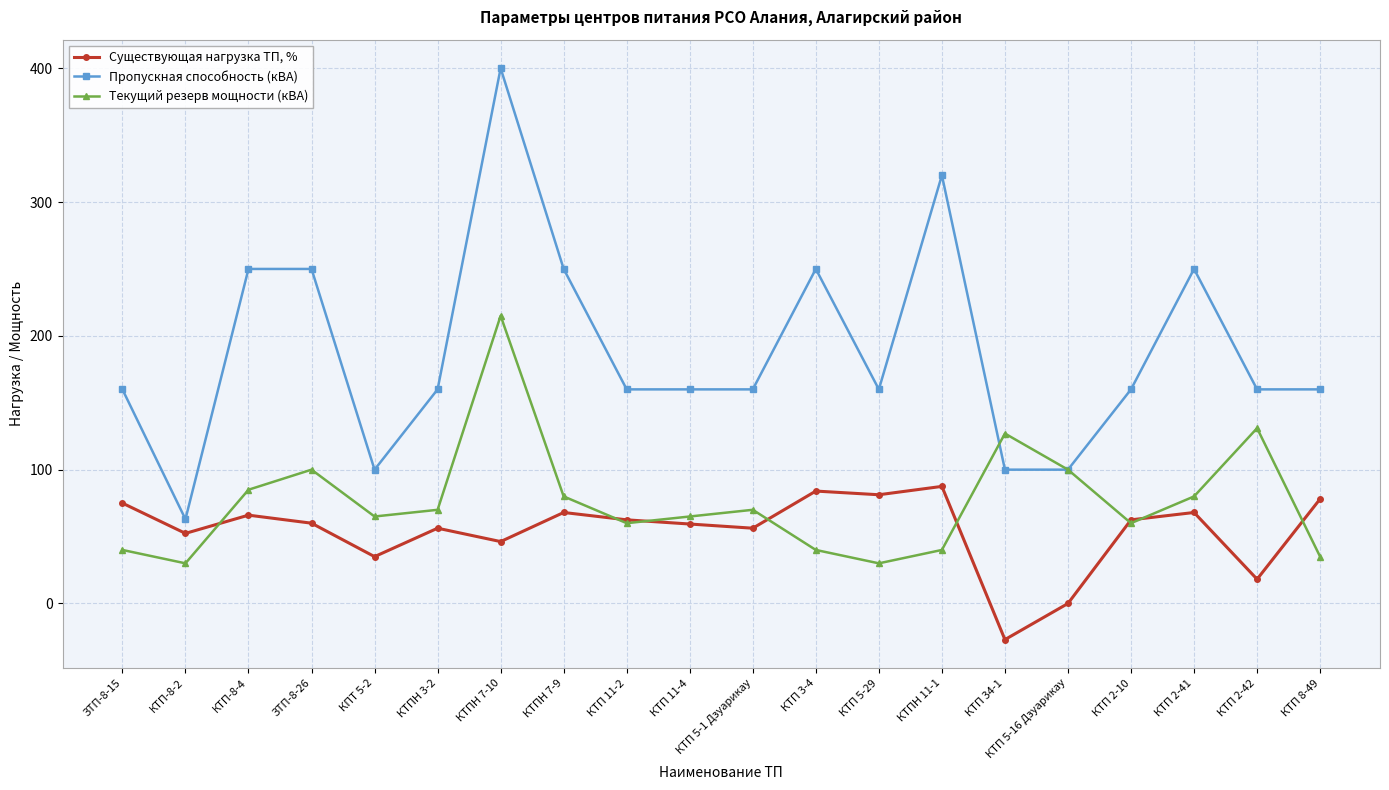

What is the total value across all series at ЗТП-8-15?

275.0